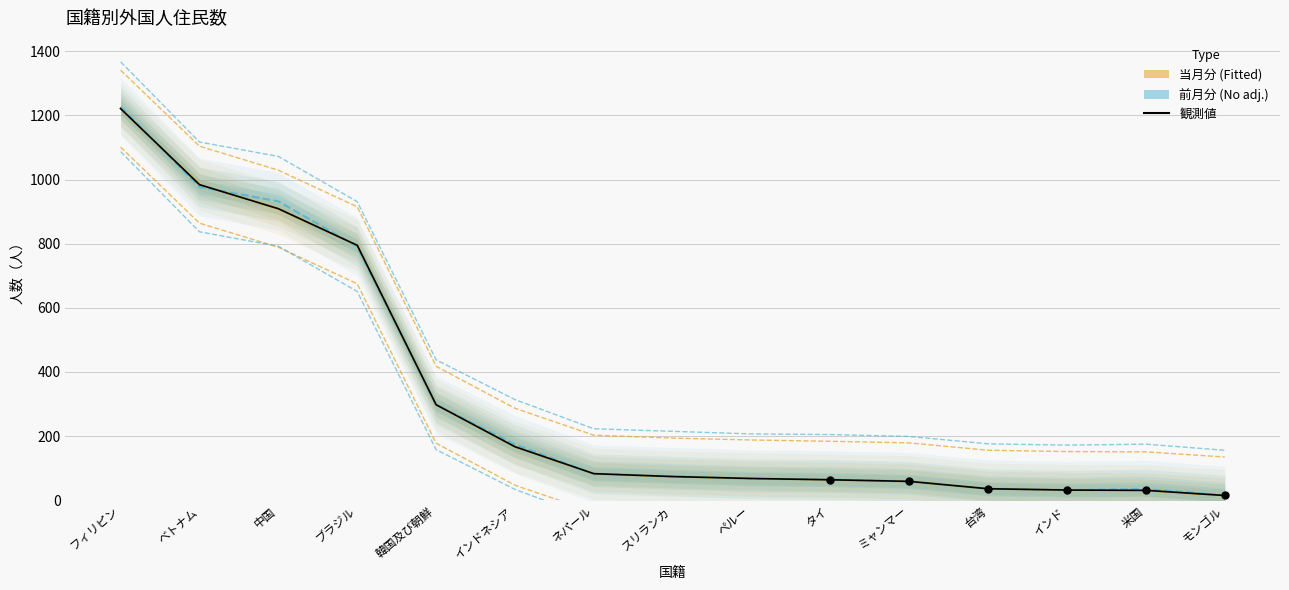

Which series reaches the minimum Y coordinate?

当月分